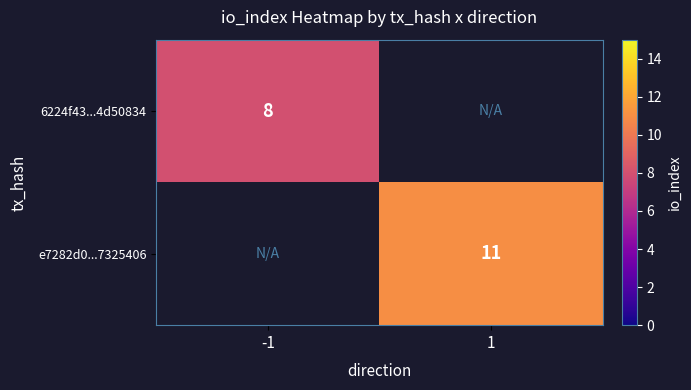

True or false: 6224f43...4d50834 has a value of 8 at -1.

True